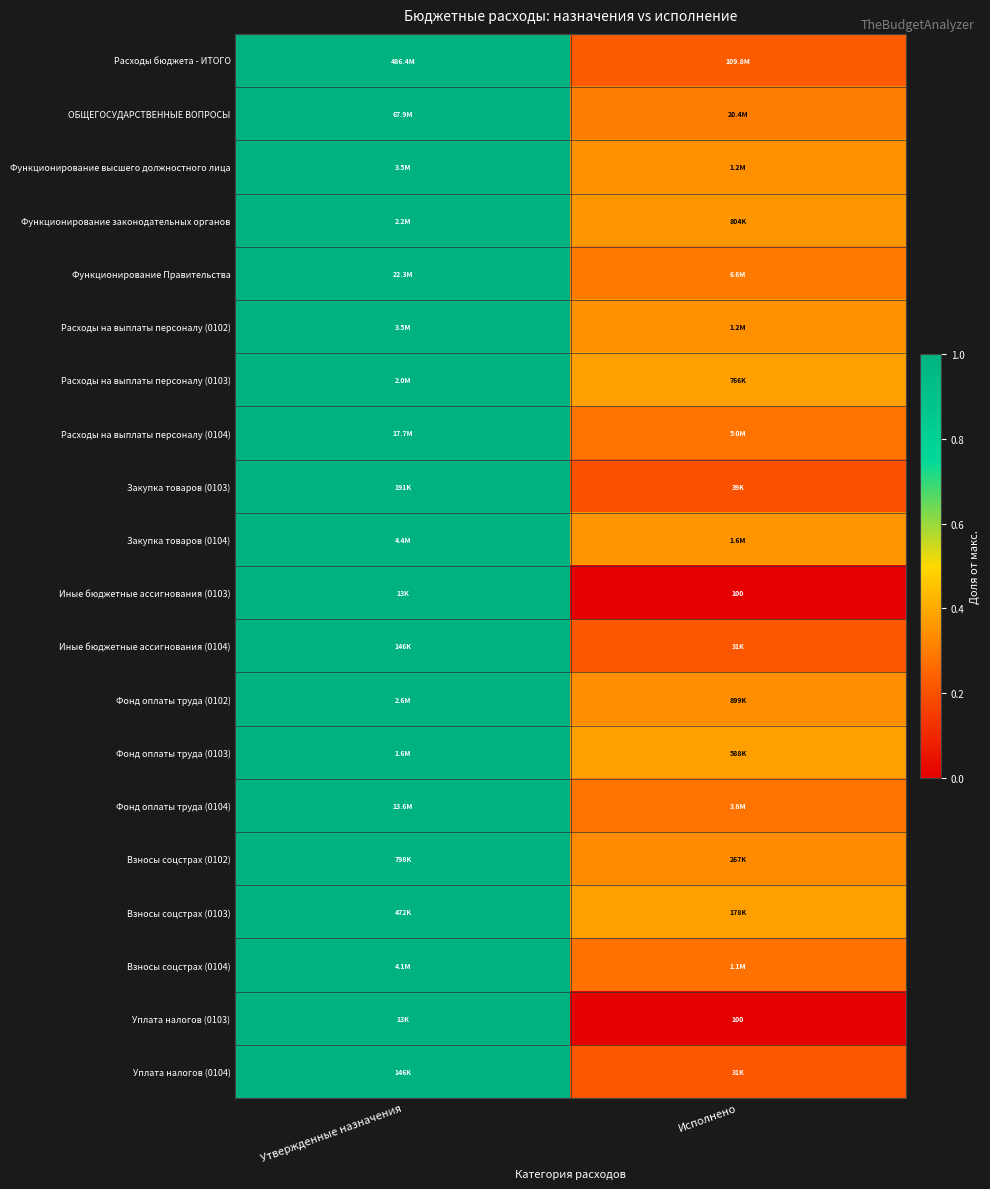

Count the number of data series in this chart.

20